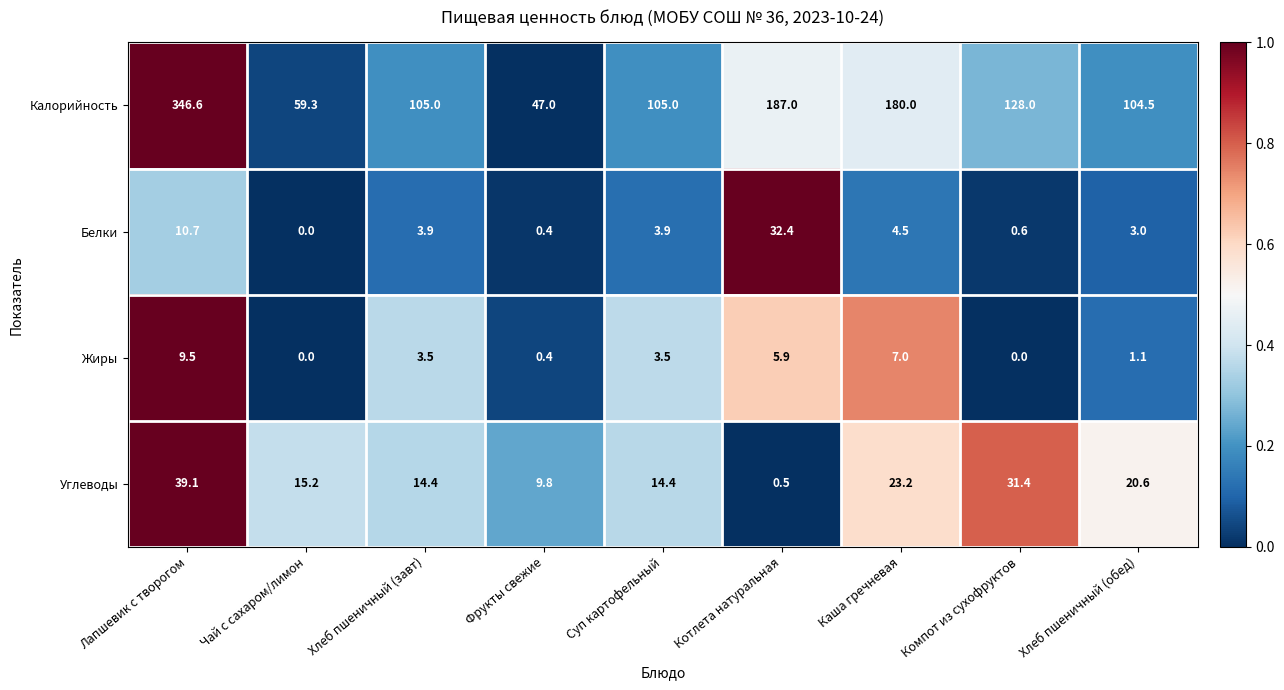

What is the sum of all Белки values?

59.4